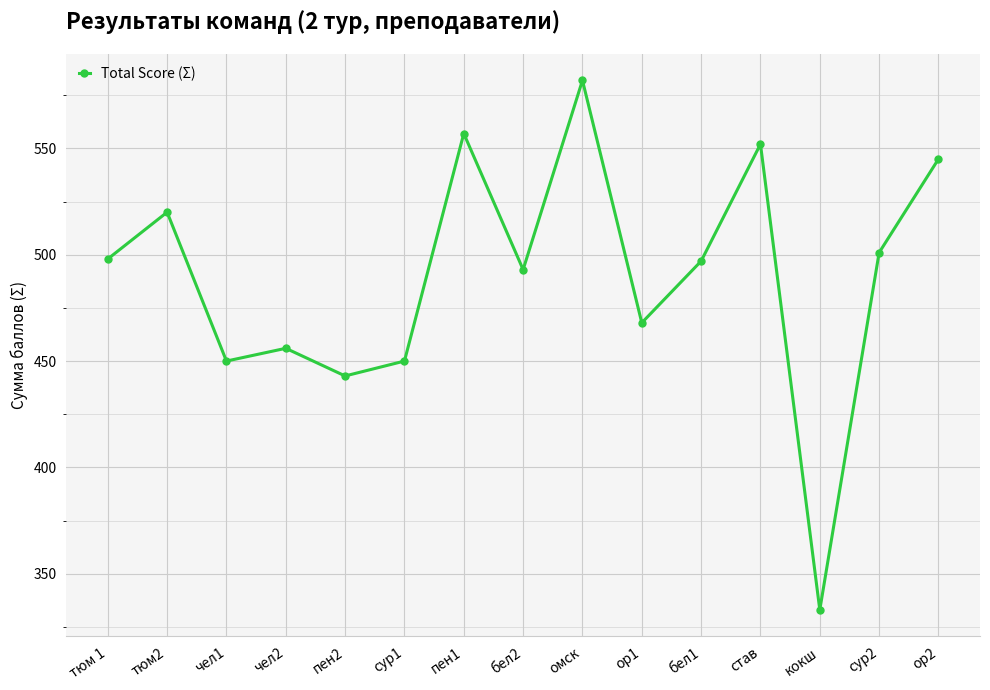

What position from the left is сур1?

6